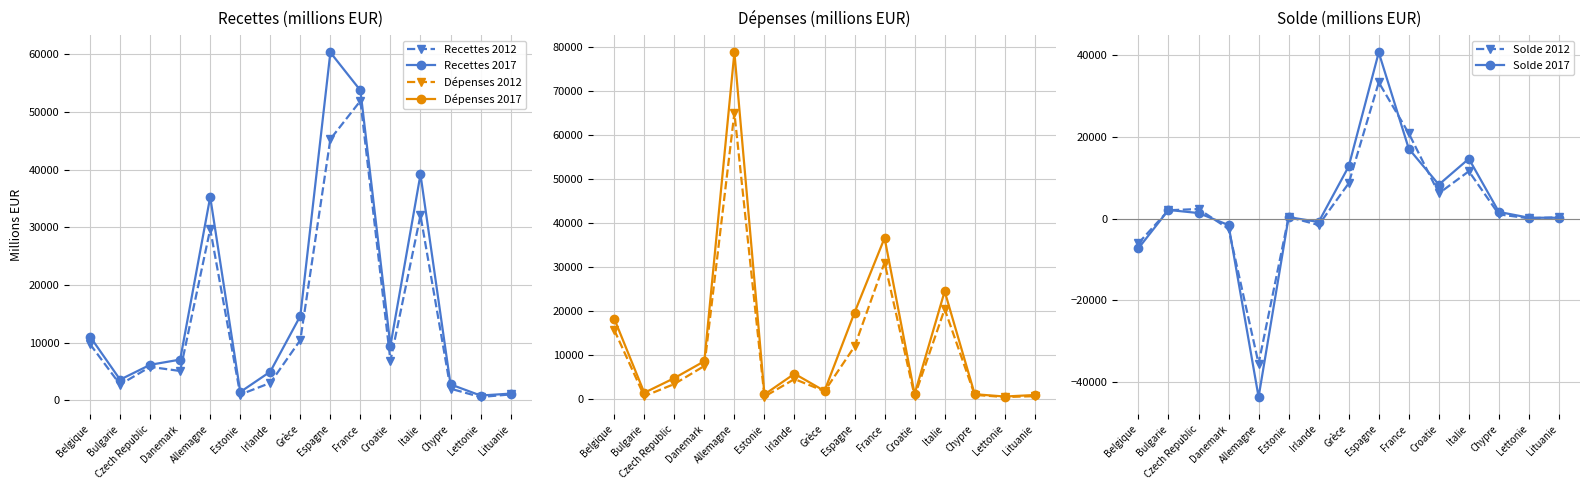

What position from the left is Danemark?

4